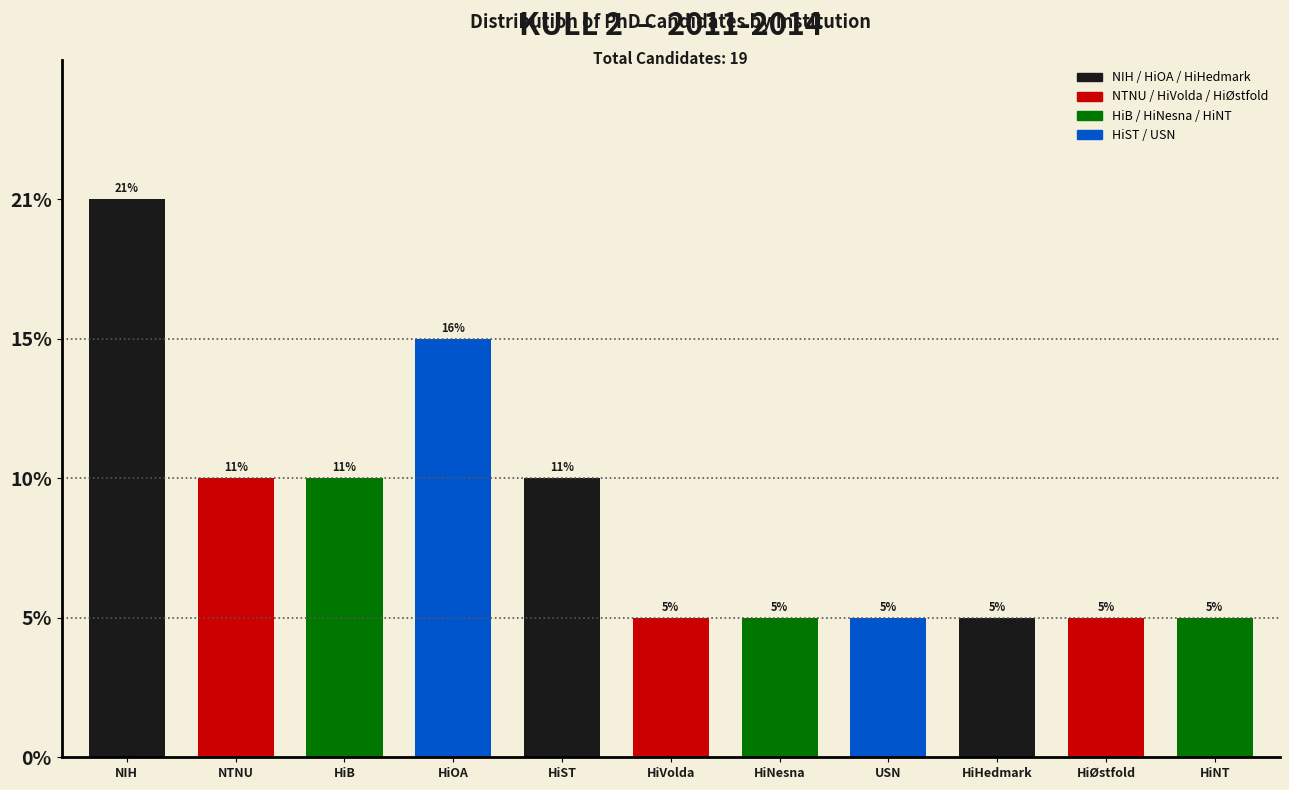

Are the bars horizontal?

No